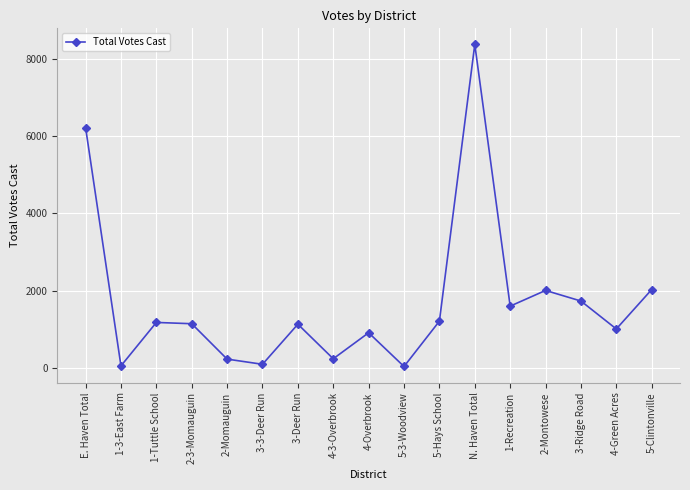

Between 1-Tuttle School and 5-Clintonville, which is larger?

5-Clintonville